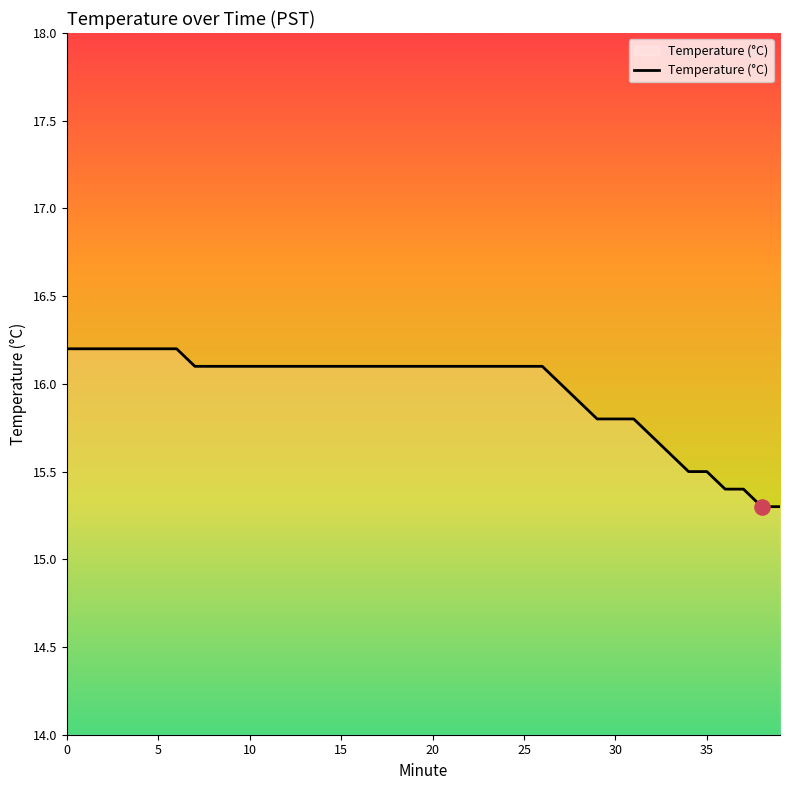

What is the difference between the maximum and minimum values?

0.9